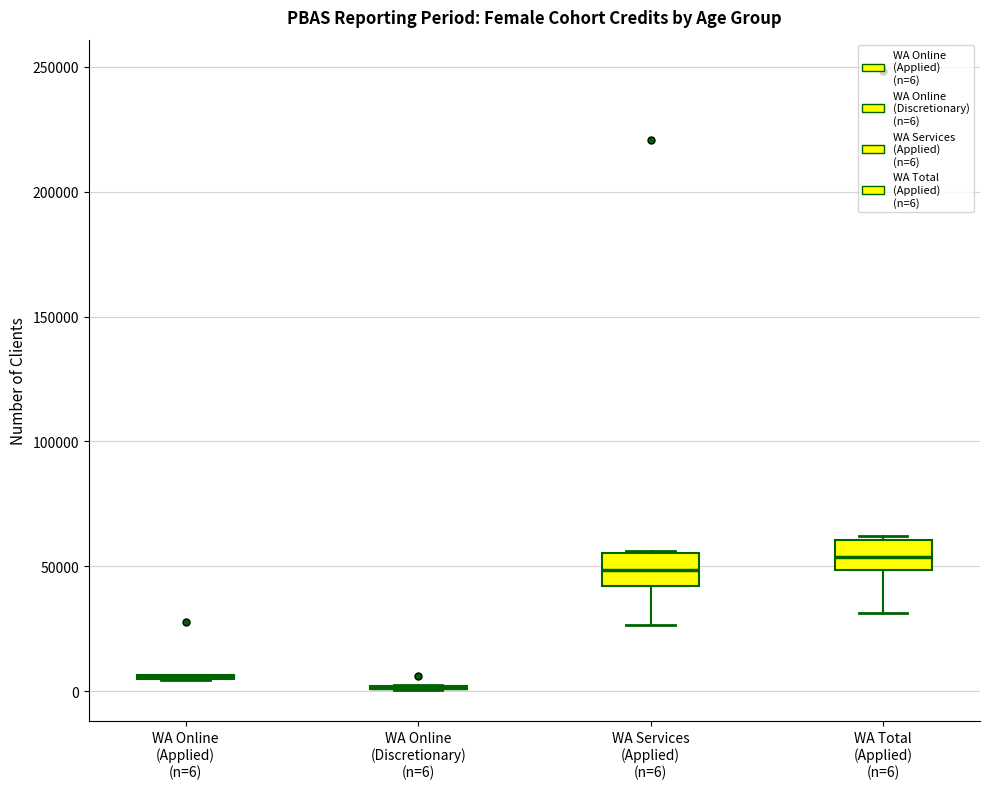

Where does the median line of the box for WA Total (Applied) (n=6) sit on the y-axis? The values are not printed on the chart, so give them approximately, as read against the axis.

55000